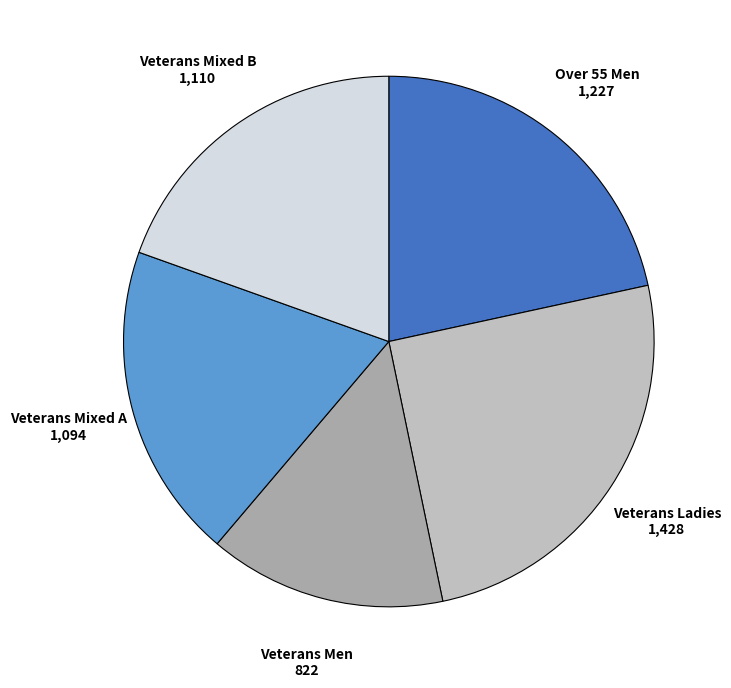

Which category has the smallest portion of the pie?

Veterans Men